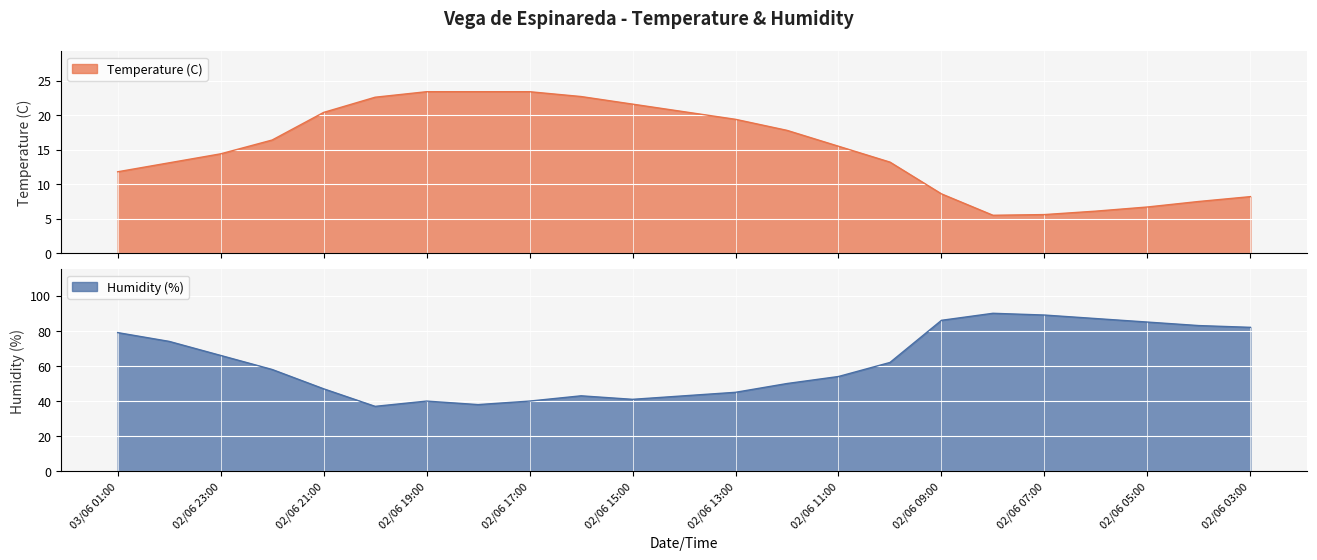

What position from the right is 02/06 14:00?

12